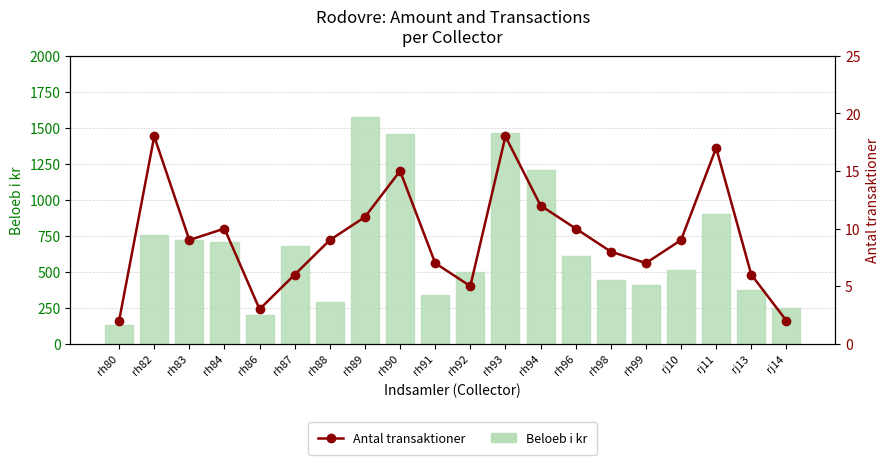

What is the label of the 10th bar from the left?

rh91